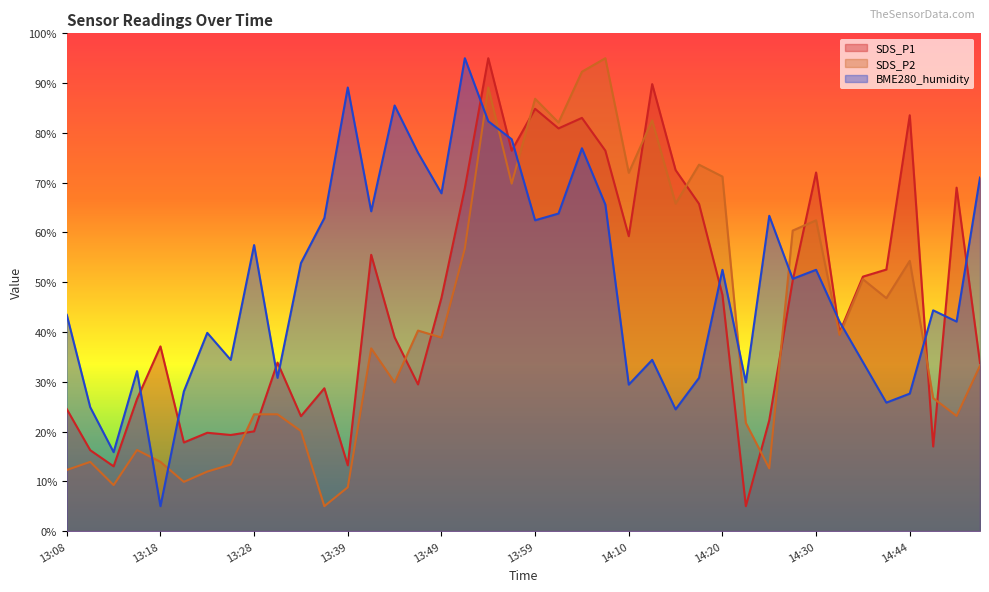

Rank the series by their average value, from lowest to highest.

SDS_P2, SDS_P1, BME280_humidity